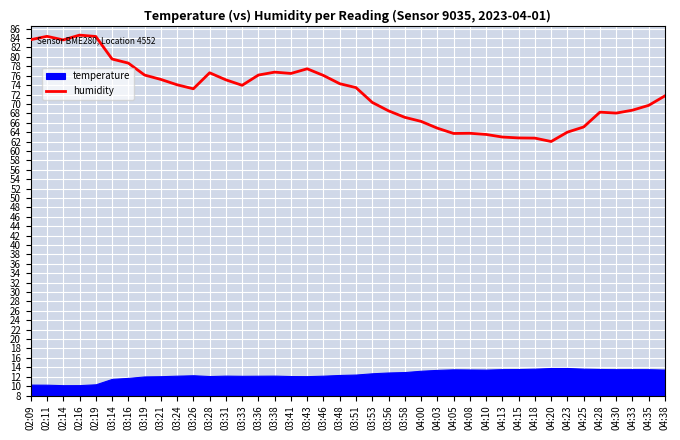

What position from the left is 02:14?

3